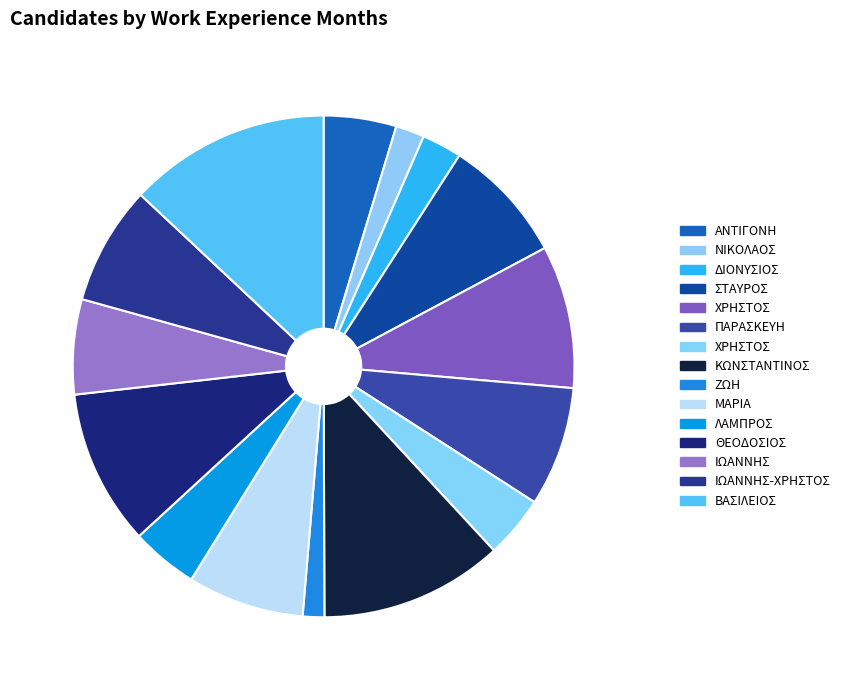

Which category has the biggest portion of the pie?

ΒΑΣΙΛΕΙΟΣ